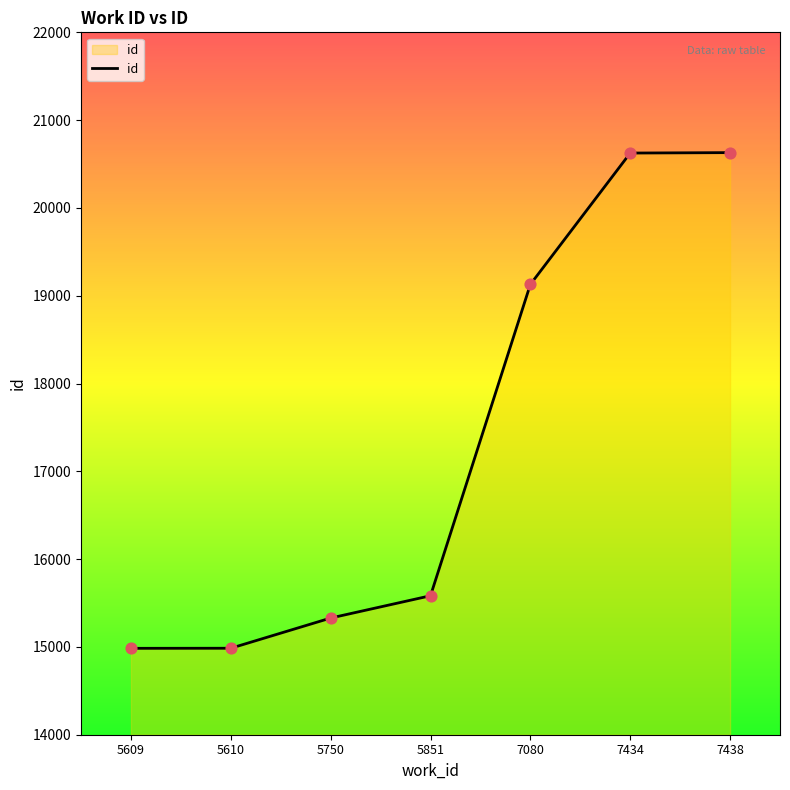

Between 5609 and 5851, which is larger?

5851